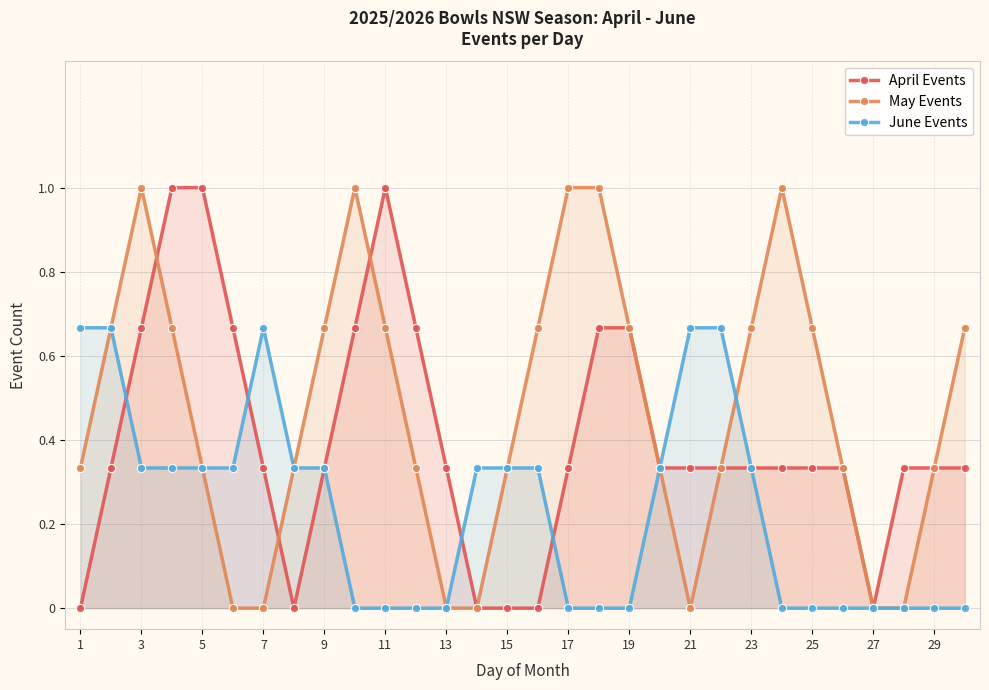

True or false: May Events and June Events cross at least once.

True